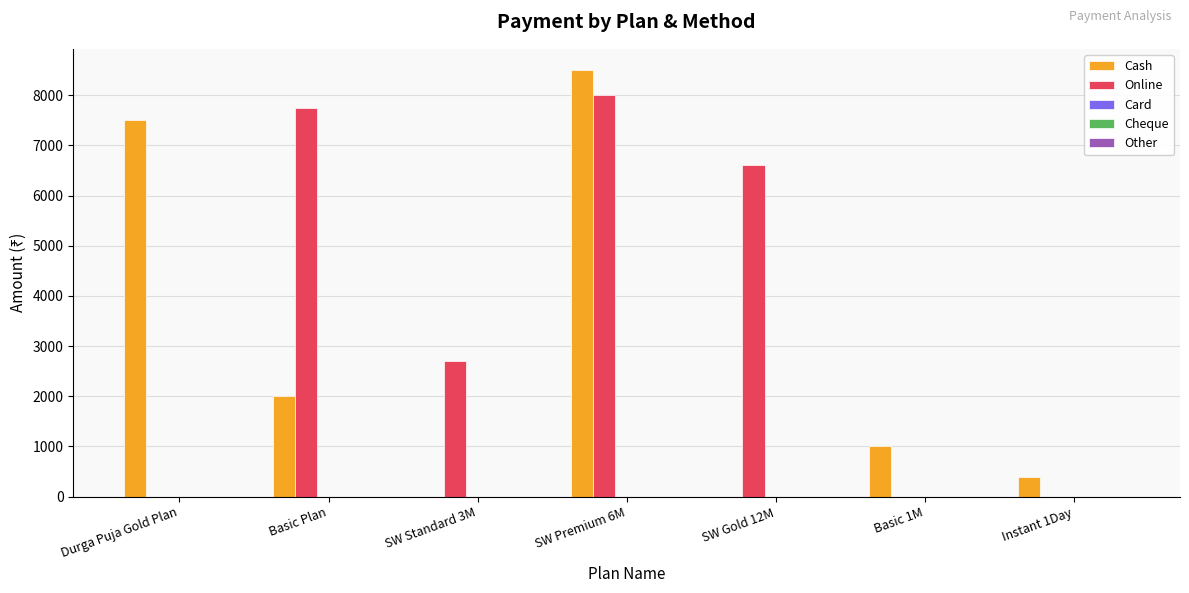

At which label does Cash reach its peak?

SW Premium 6M